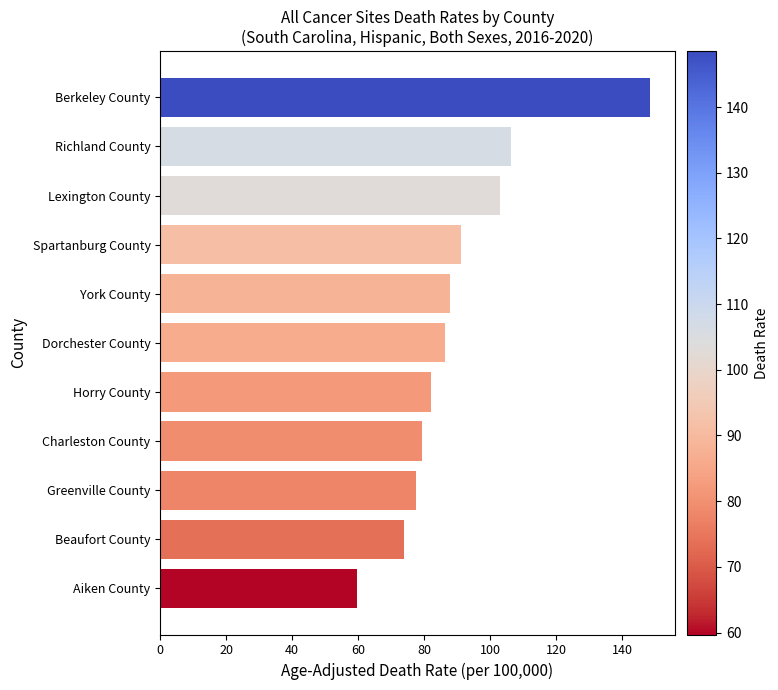

How many categories are shown in the chart?

11